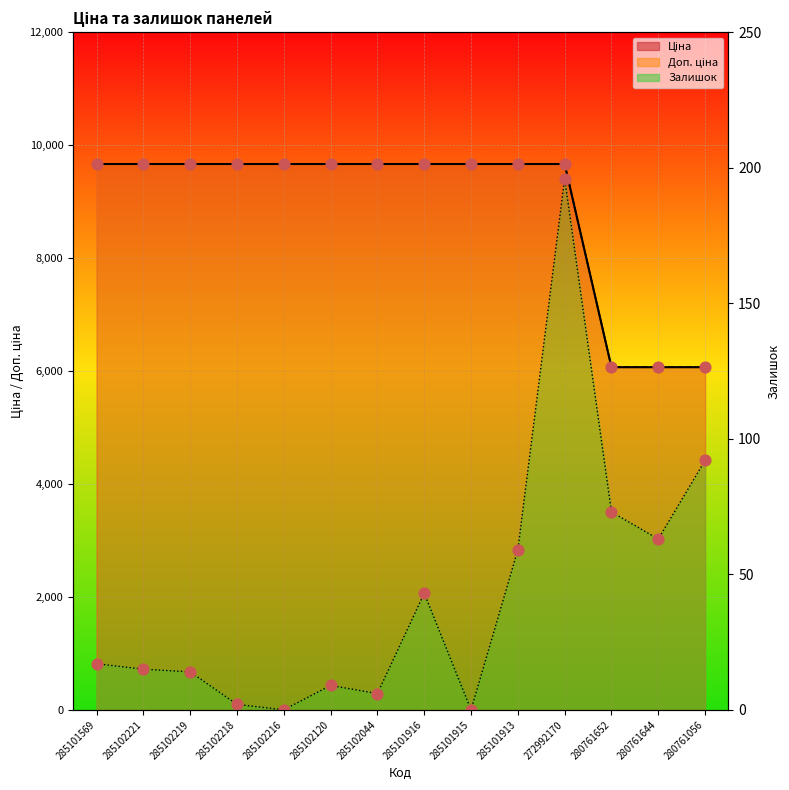

What is the total value across all series at 285102216?

19329.3